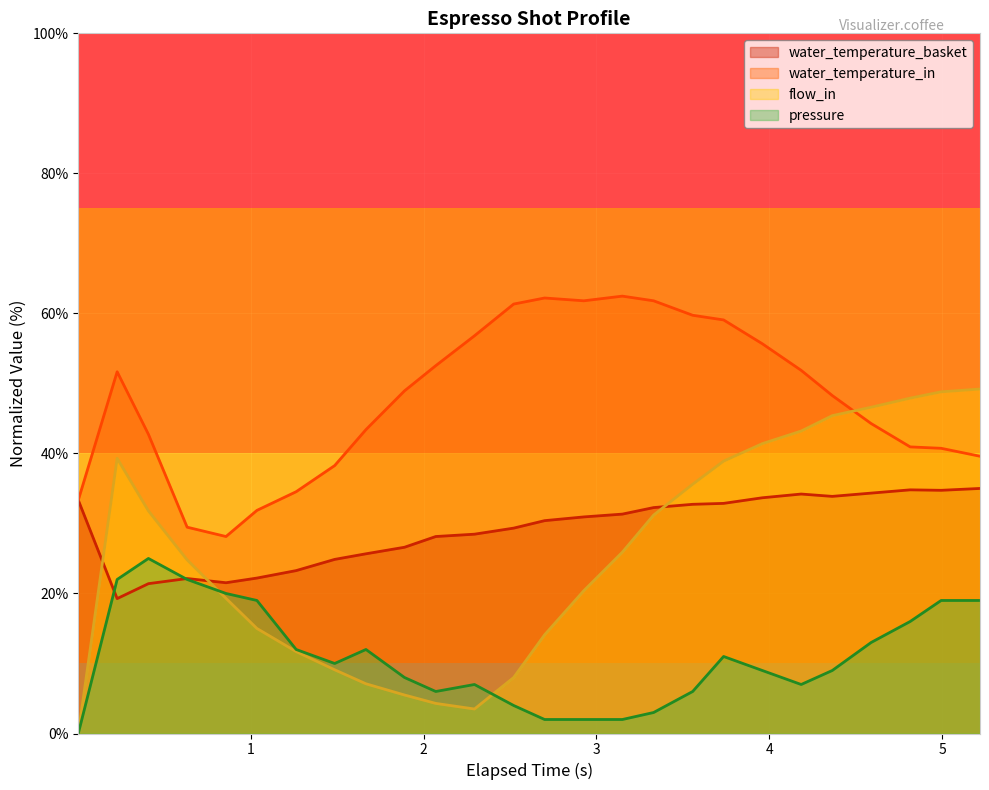

Which series has the widest spread of values?

flow_in